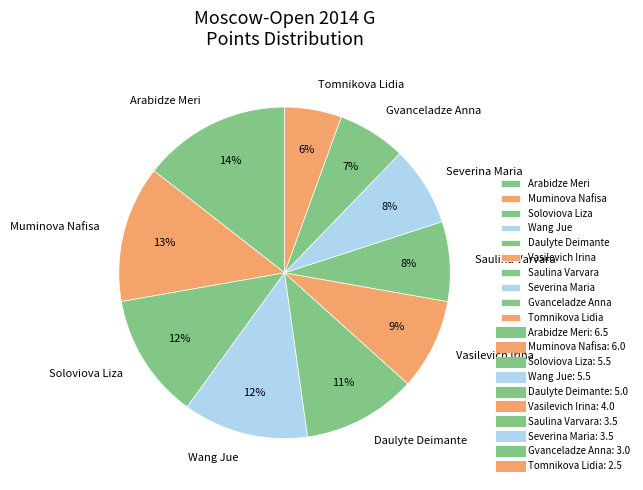

Which has a higher value, Daulyte Deimante or Muminova Nafisa?

Muminova Nafisa